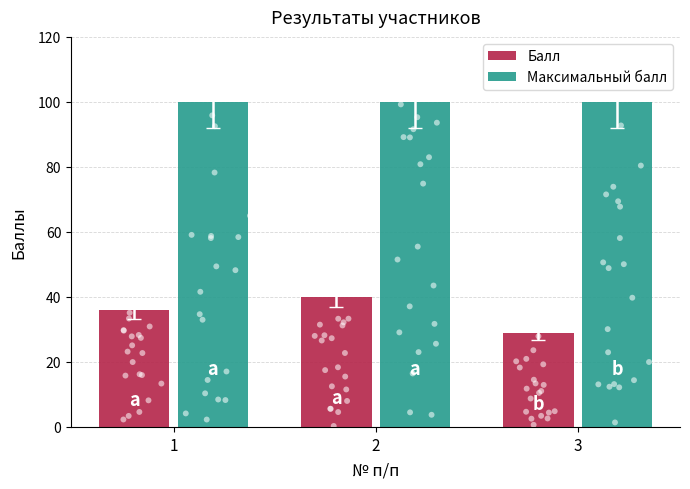

What are all the series names shown in the legend?

Балл, Максимальный балл